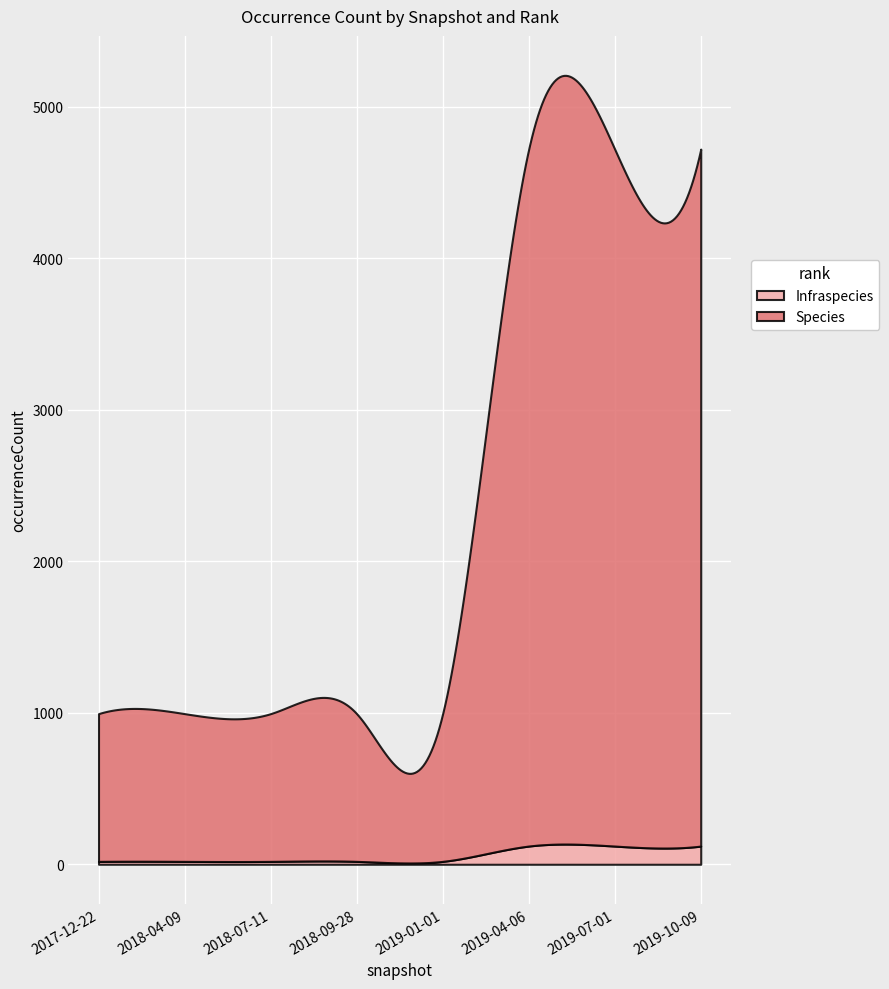

Where is Infraspecies nearest to the value 69?

2018-04-09